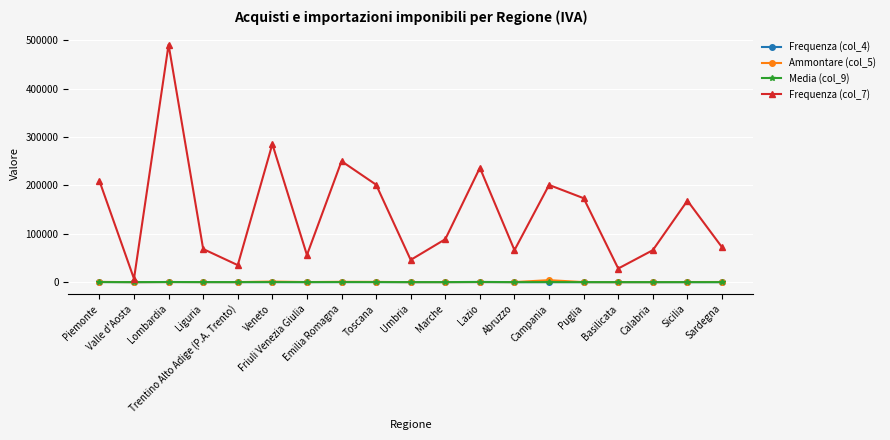

Where does the Frequenza (col_7) series first go above 88734?

Piemonte